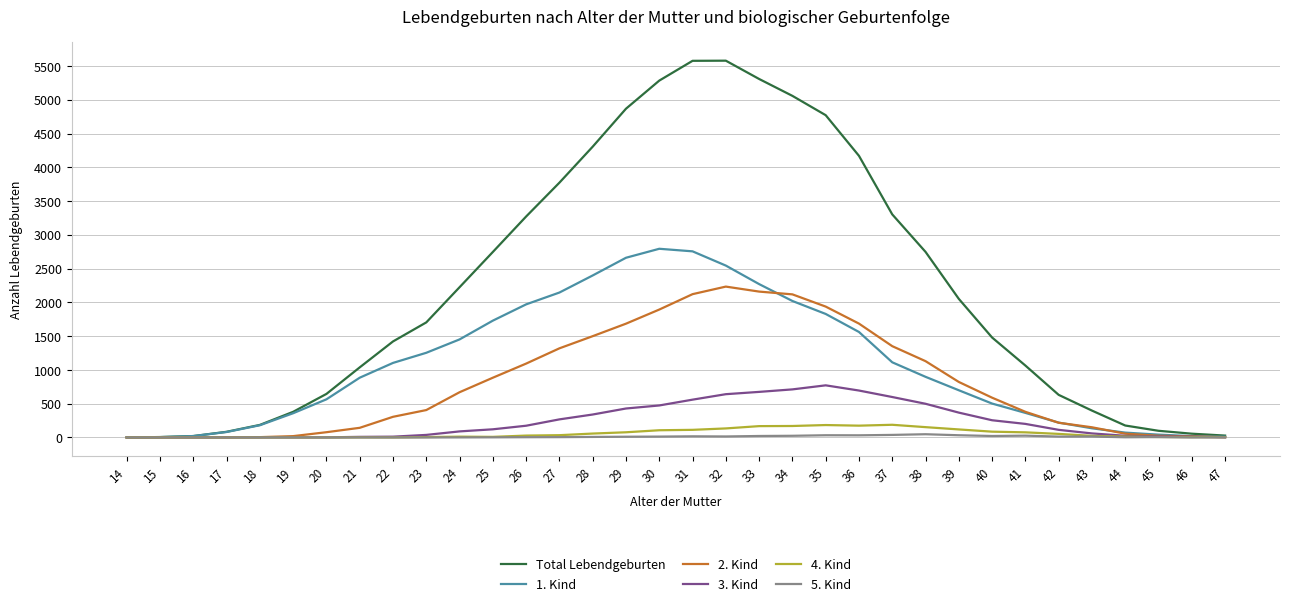

What is the difference between the 5. Kind values at 32 and 45?

9